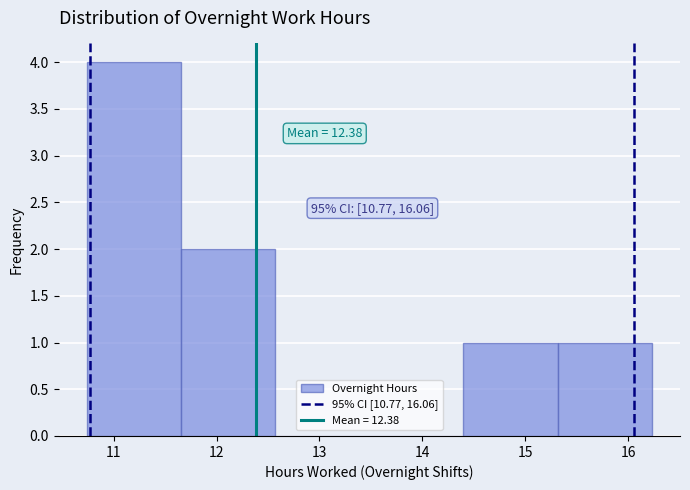

Over which range of the x-axis is the bar tallest?

10.7 to 11.7